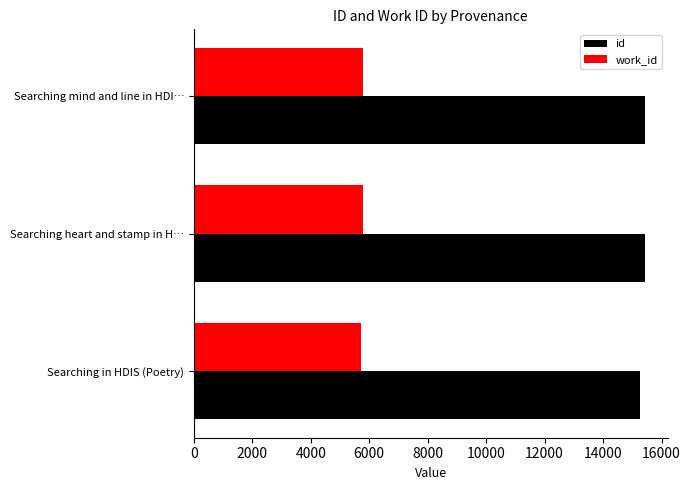

How many data points in work_id are less than 5787?

1